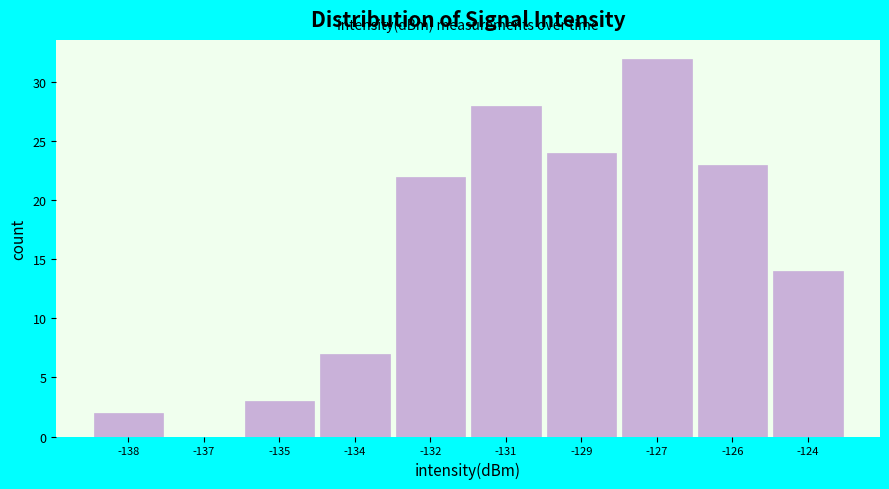

Reading left to right, extract all data points from this chart.

-138=2	-137=0	-135=3	-134=7	-132=22	-131=28	-129=24	-127=32	-126=23	-124=14